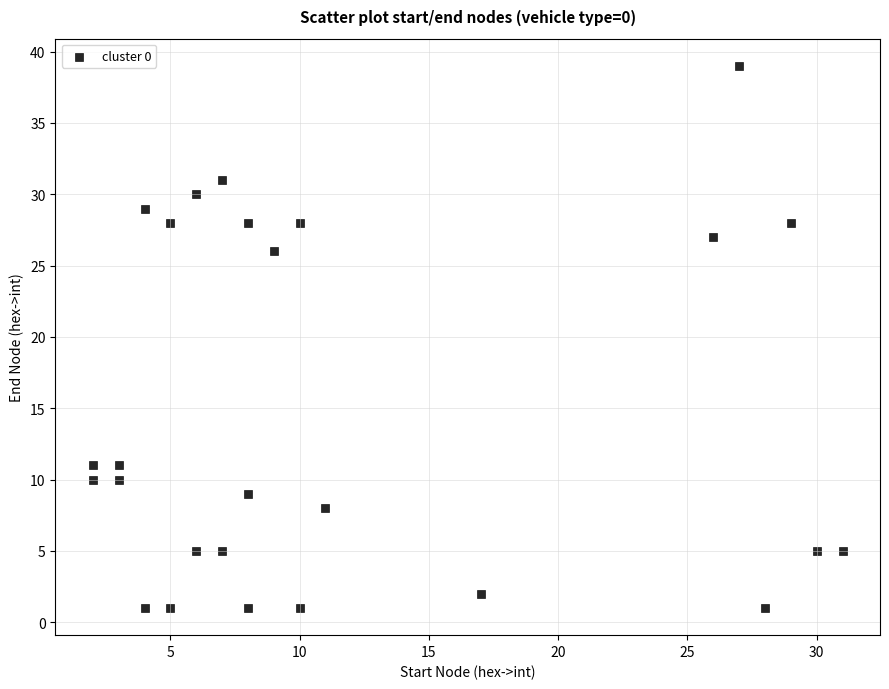

What is the range of X values (max minus min)?

29